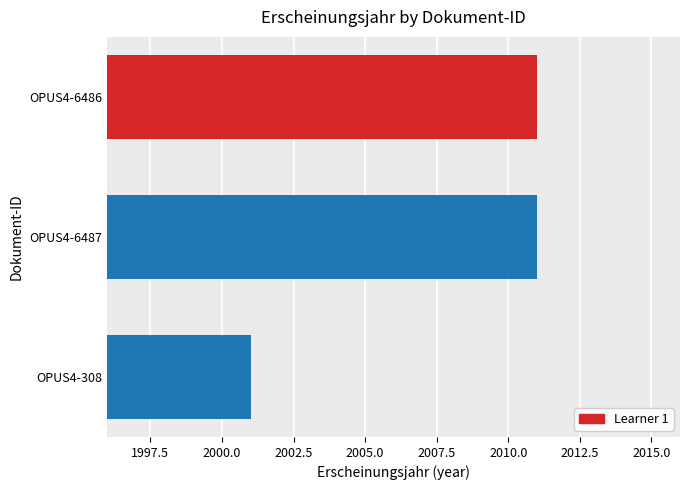

The value at OPUS4-6486 is 2011. True or false?

True